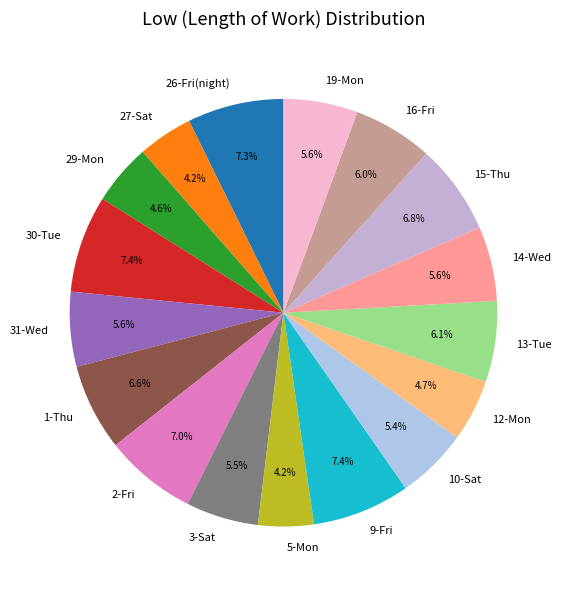

The 2-Fri slice represents 7% of the pie. True or false?

True